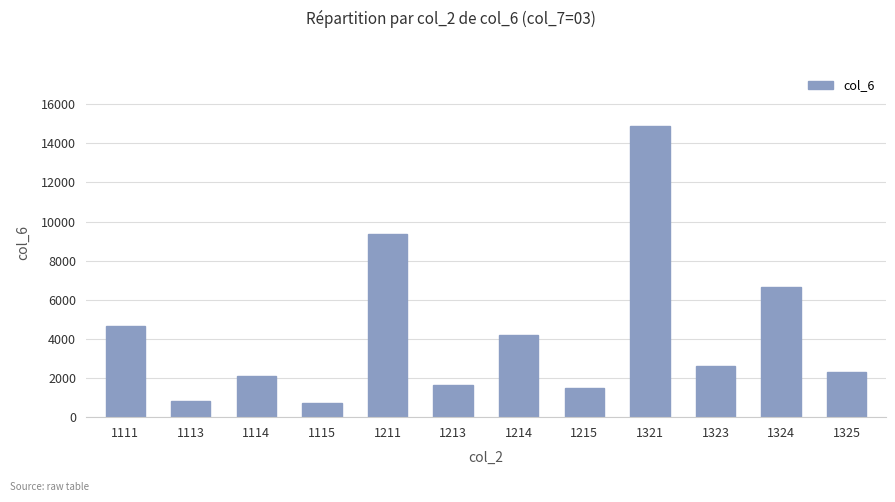

True or false: the data shows 6678 at 1324.

True